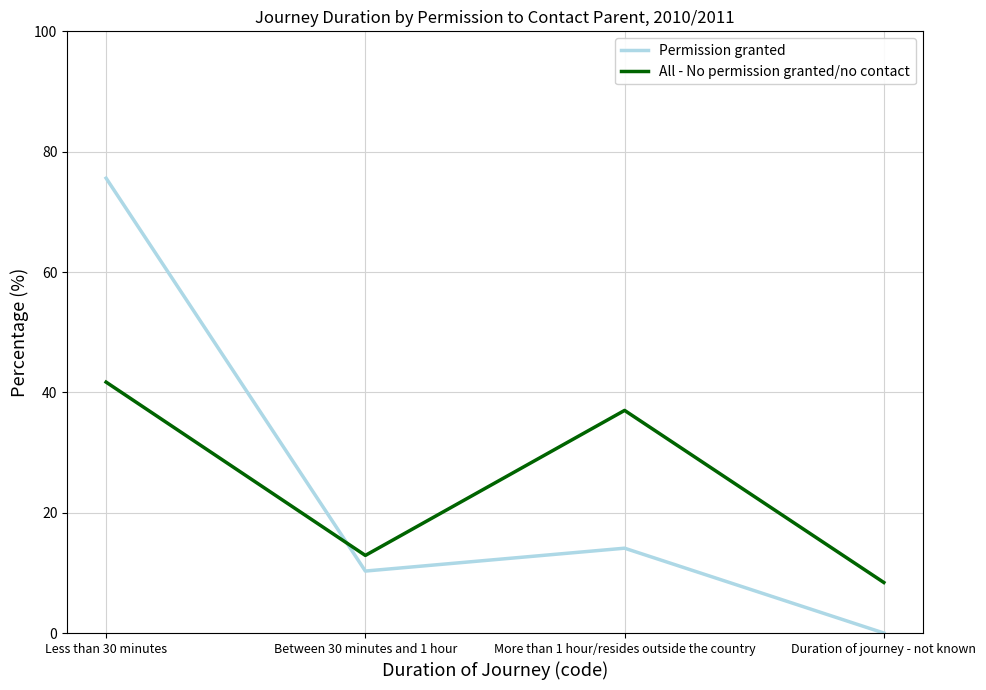

What position from the left is Duration of journey - not known?

4